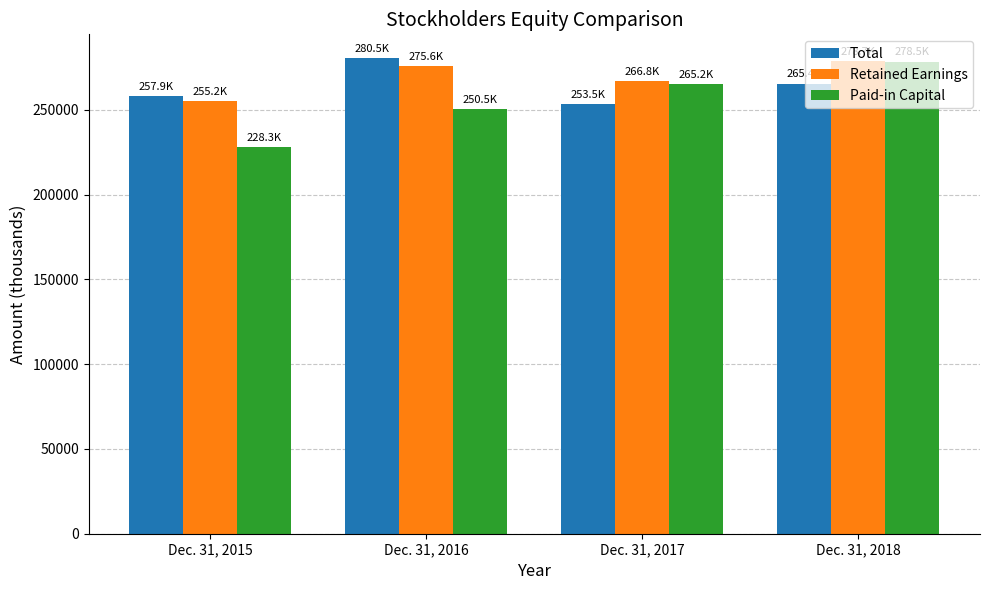

Does the chart contain any negative values?

No